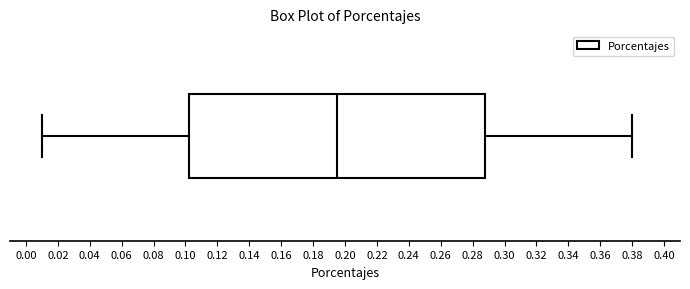

Transcribe this box plot: give where the median line is, the range the box spans, and where the two whiskers end, as read against the x-axis. The values are not printed on the chart, so give them approximately, as read against the axis.

median 0.196, box 0.102 to 0.288, whiskers 0.010 to 0.380